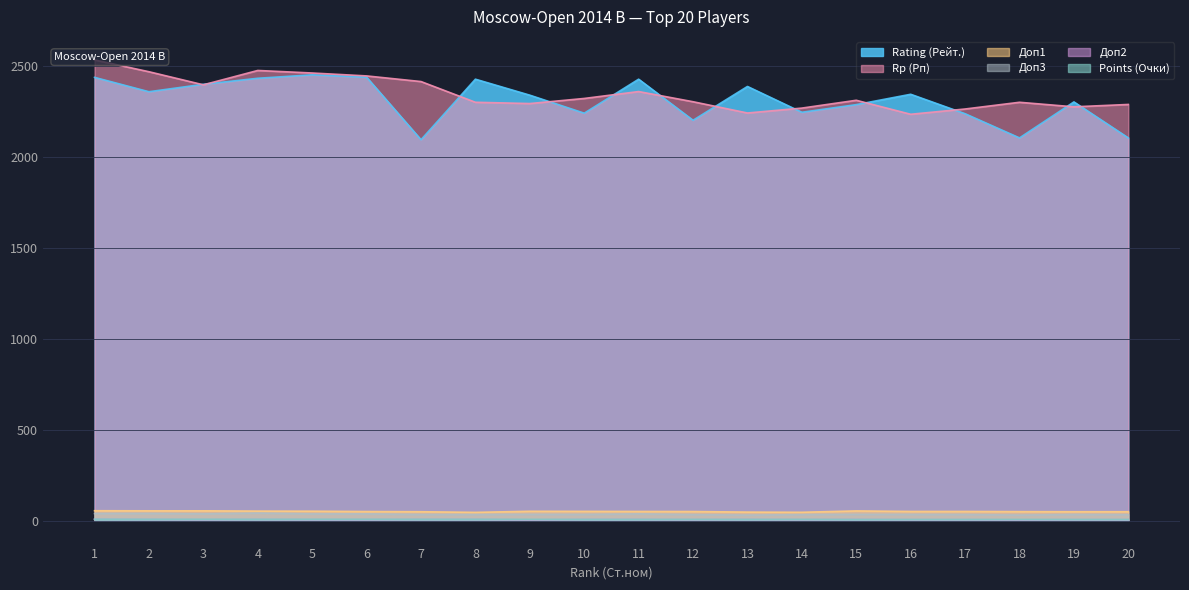

Where is Доп3 nearest to the value 35?

9